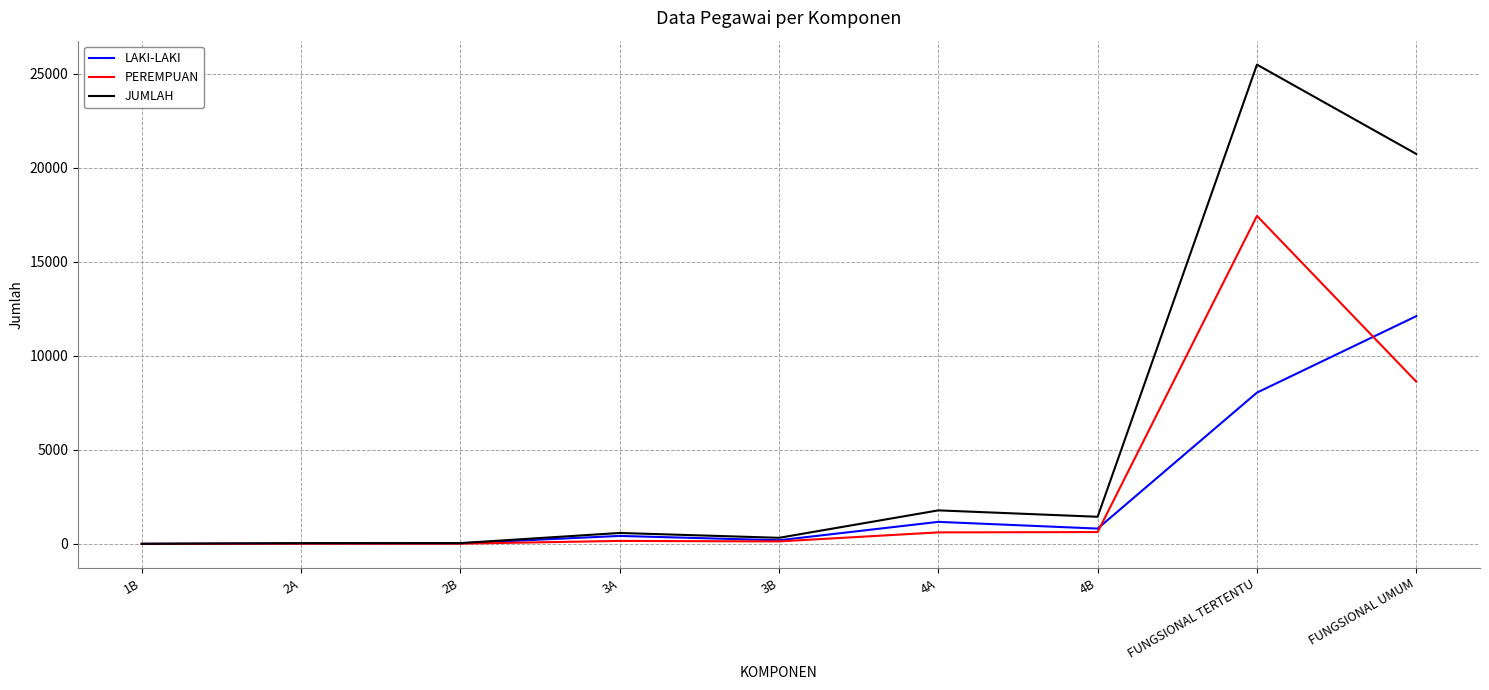

Which label corresponds to the largest value in the chart?

FUNGSIONAL TERTENTU